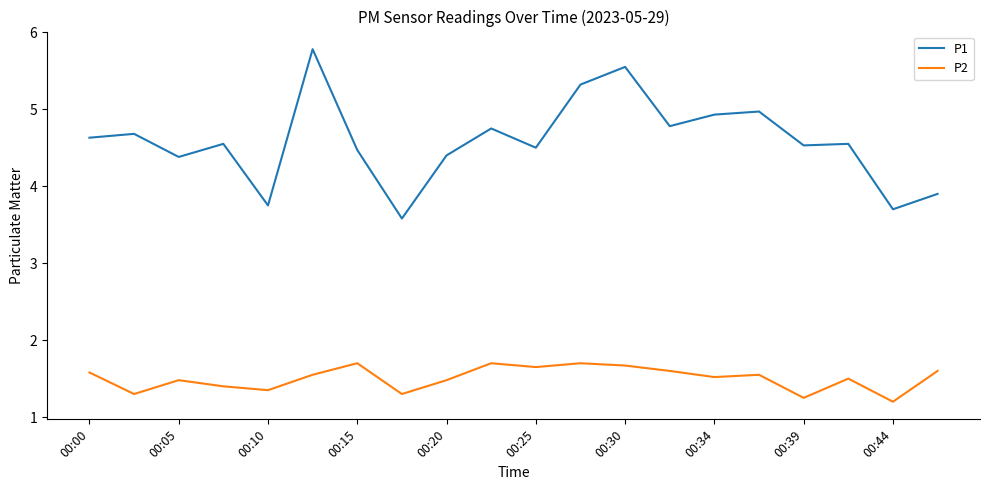

True or false: P1 and P2 intersect in this chart.

False